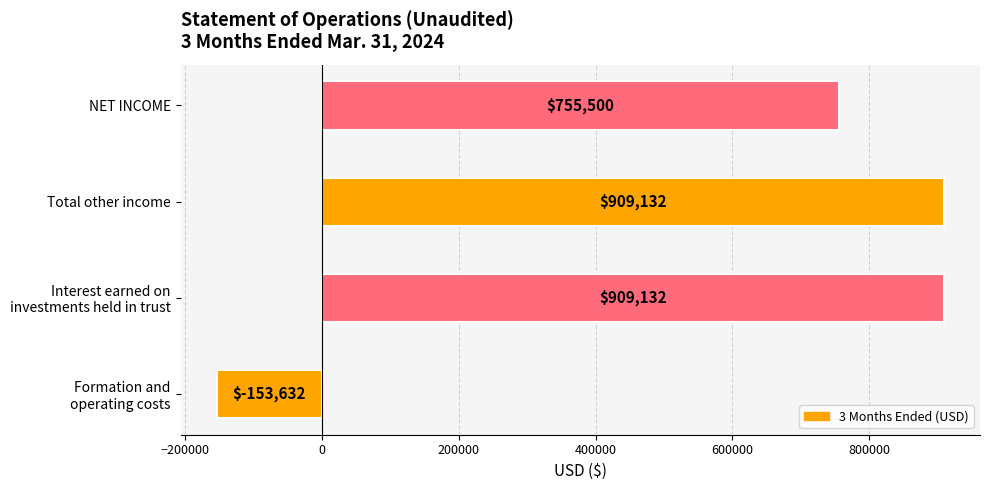

The value at Total other income is 909132. True or false?

True